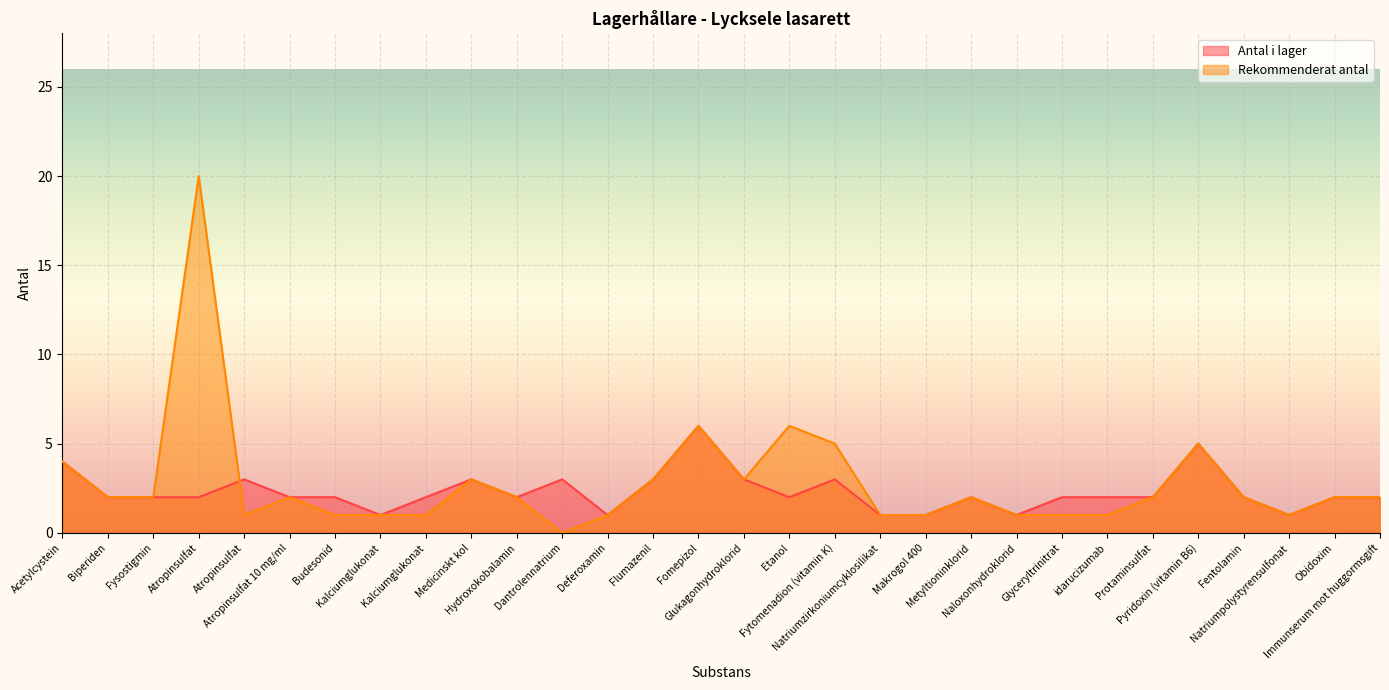

What is the difference between the highest and lowest values at Dantrolennatrium?

3